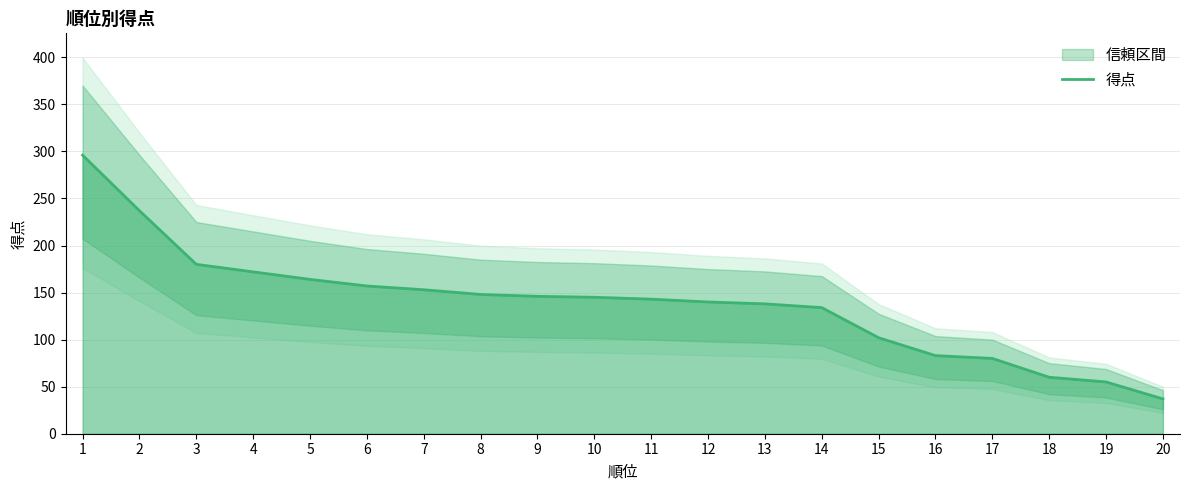

What is the minimum value shown in the chart?

37